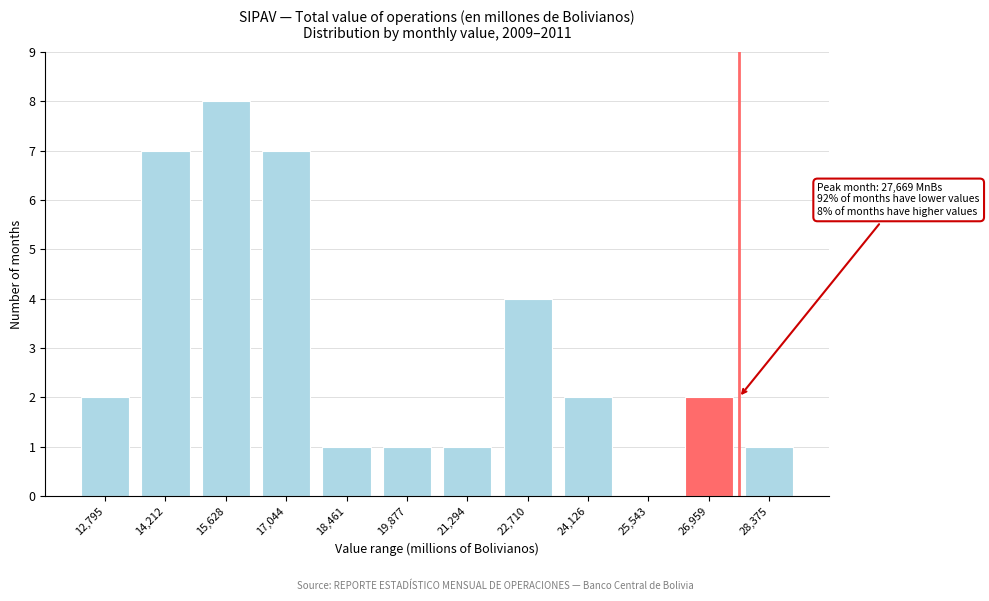

Reading left to right, list all the values displayed in this chart.

12,795=2	14,212=7	15,628=8	17,044=7	18,461=1	19,877=1	21,294=1	22,710=4	24,126=2	25,543=0	26,959=2	28,375=1